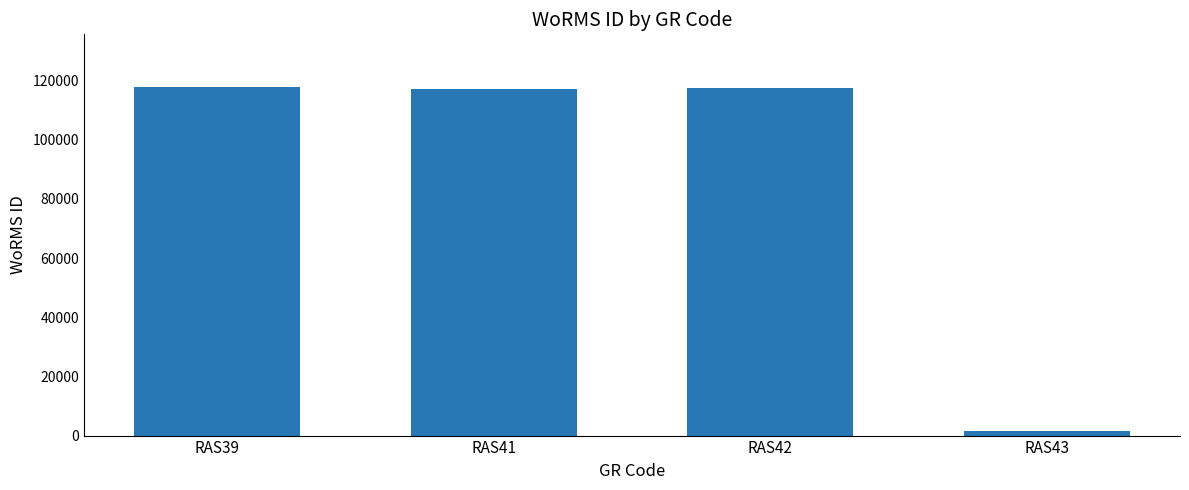

What is the value of the 2nd bar from the left?

117195